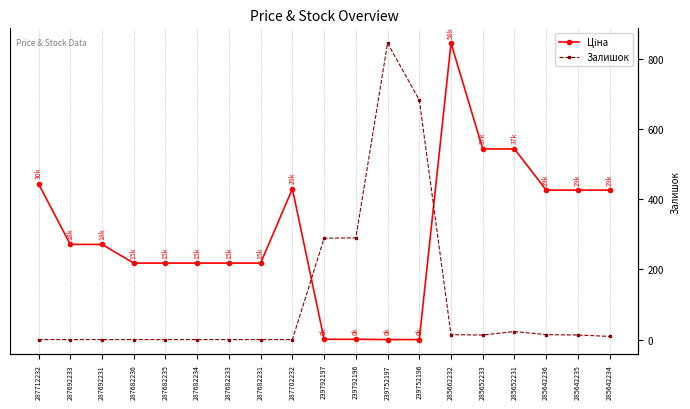

What is the highest value of the Ціна series?

58426.5